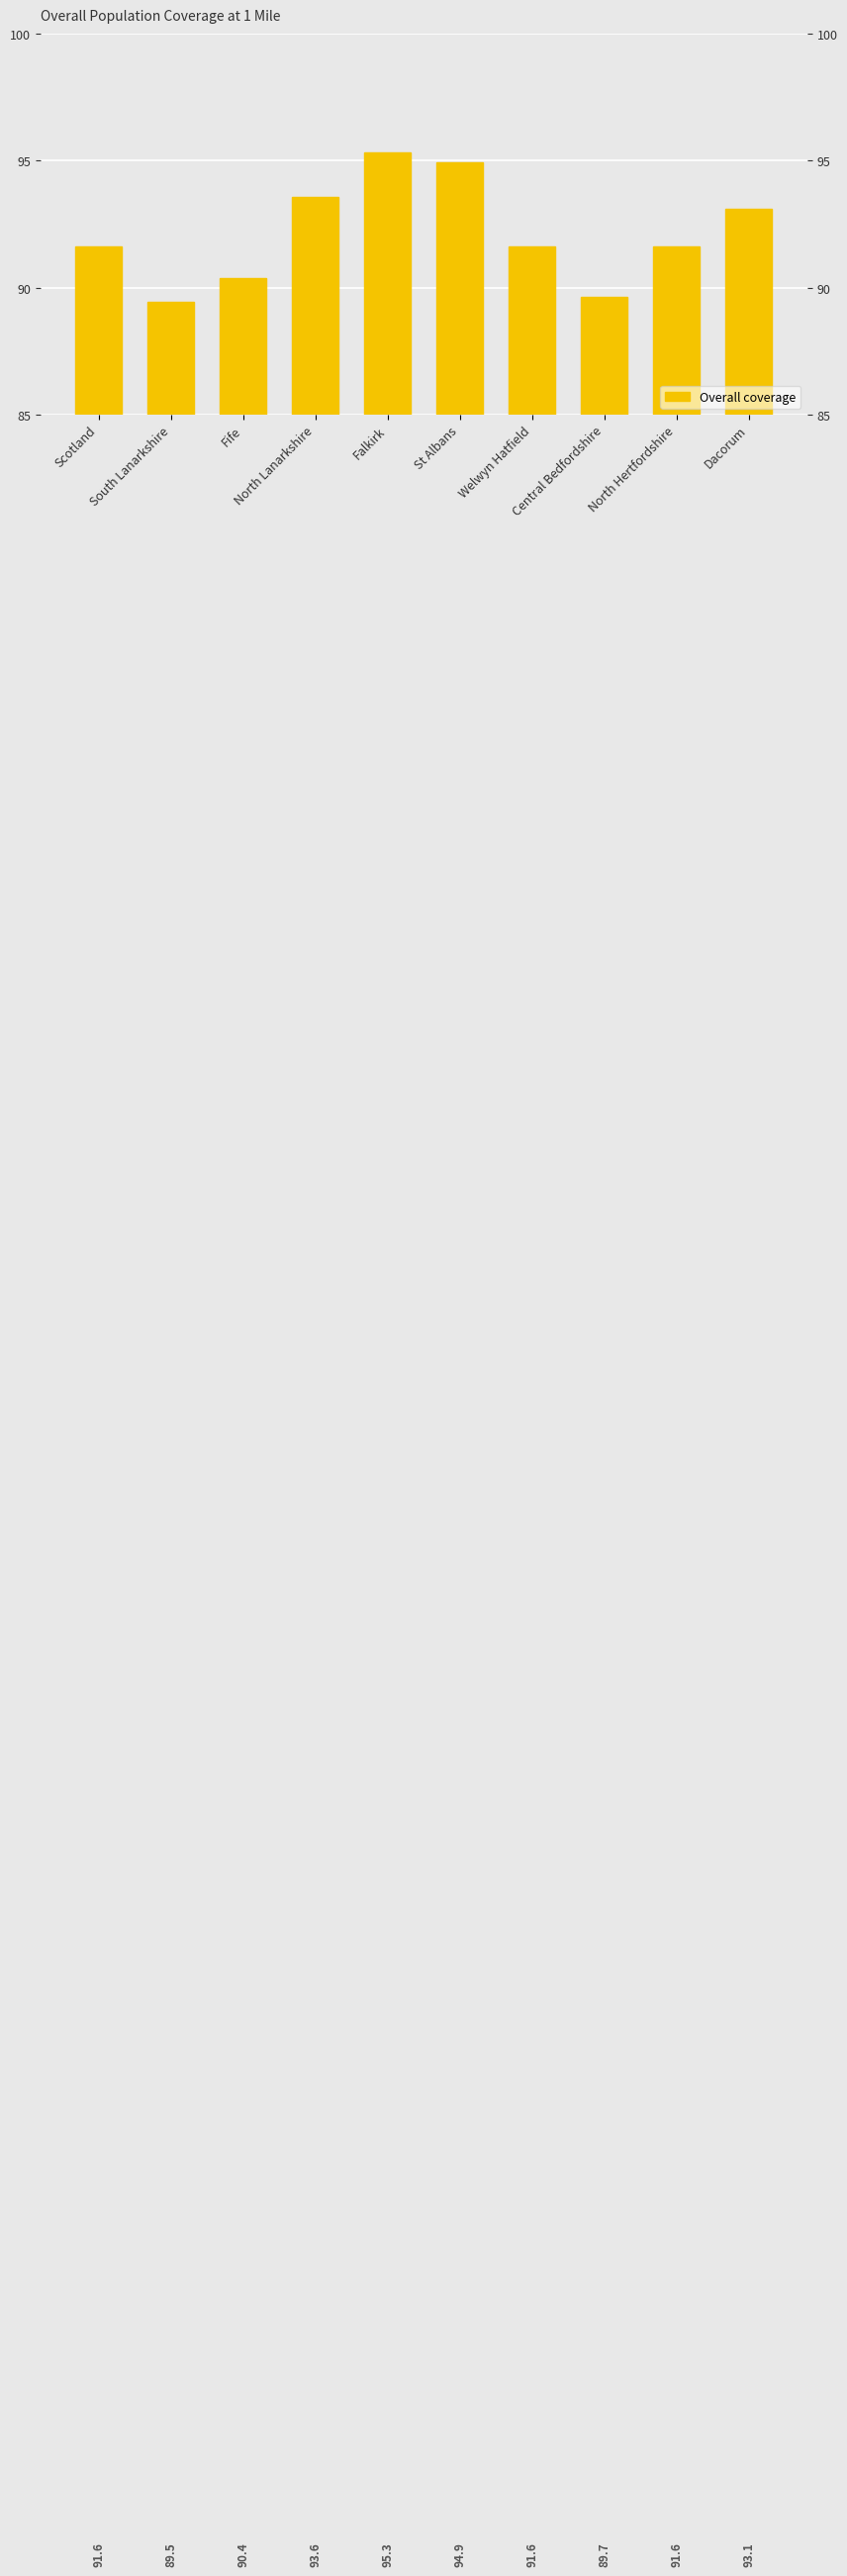

What is the value of the 1st bar from the left?

91.6